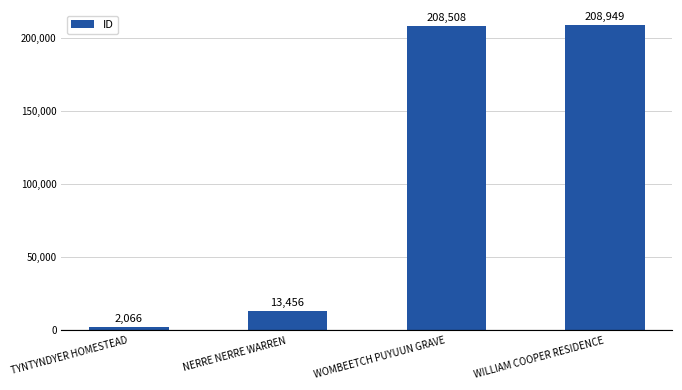

Approximately how many times larger is the value at NERRE NERRE WARREN compared to WOMBEETCH PUYUUN GRAVE?

0.1